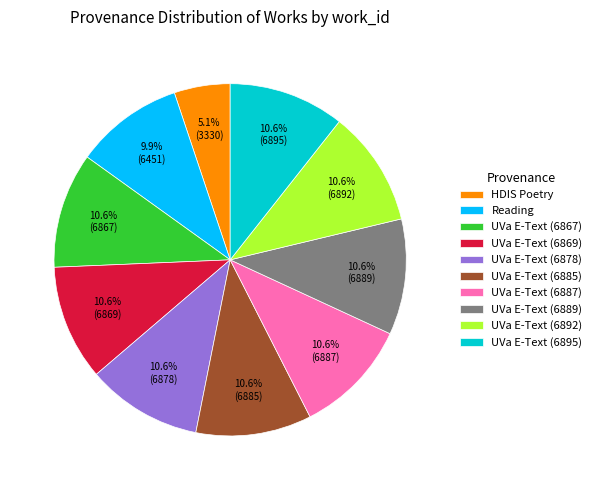

What is the smallest slice in the pie chart?

HDIS Poetry